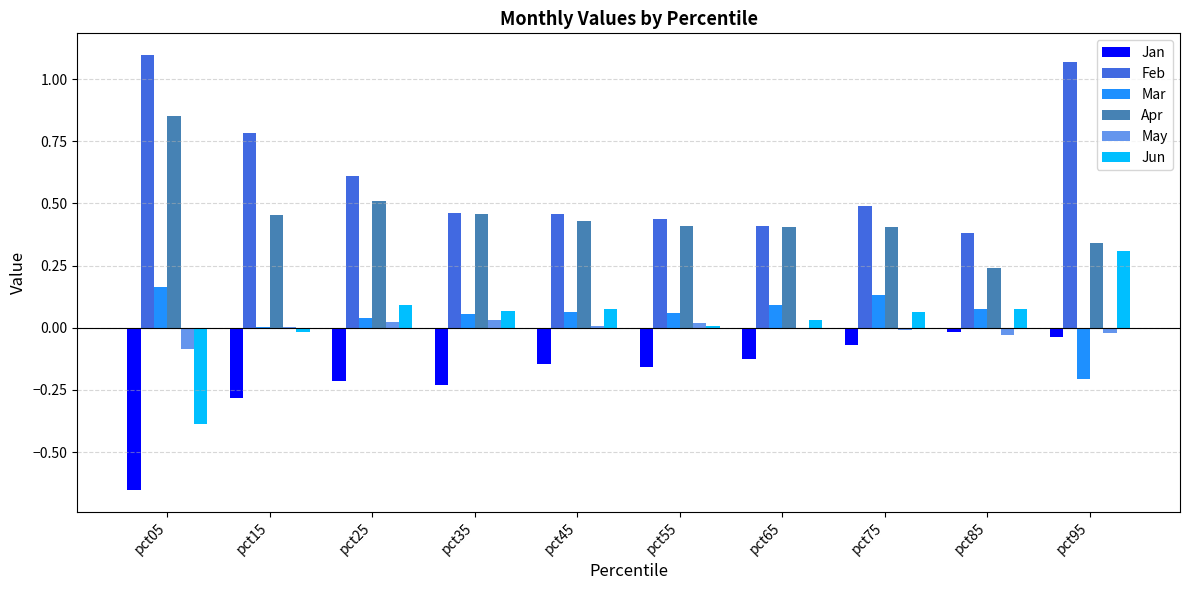

The Jan series shows -0.1 at pct45. True or false?

True